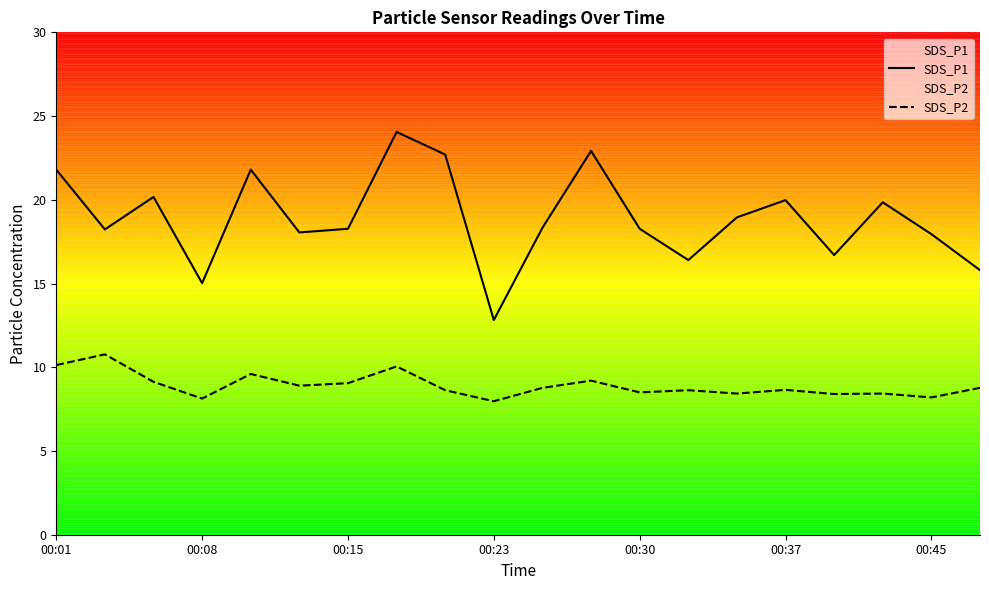

True or false: SDS_P1 has a value of 24.1 at 7.

True